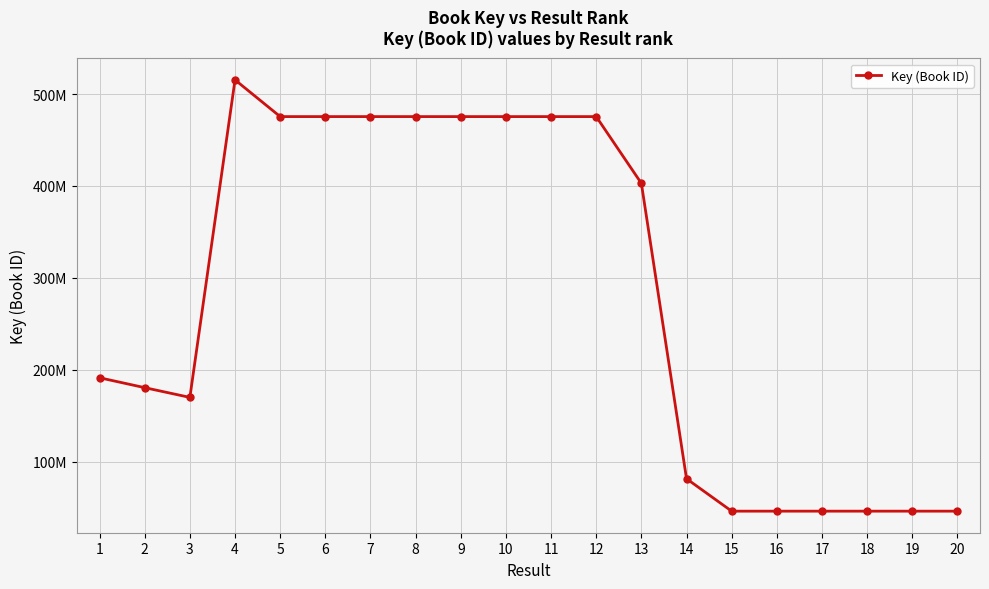

What is the average value?

281079202